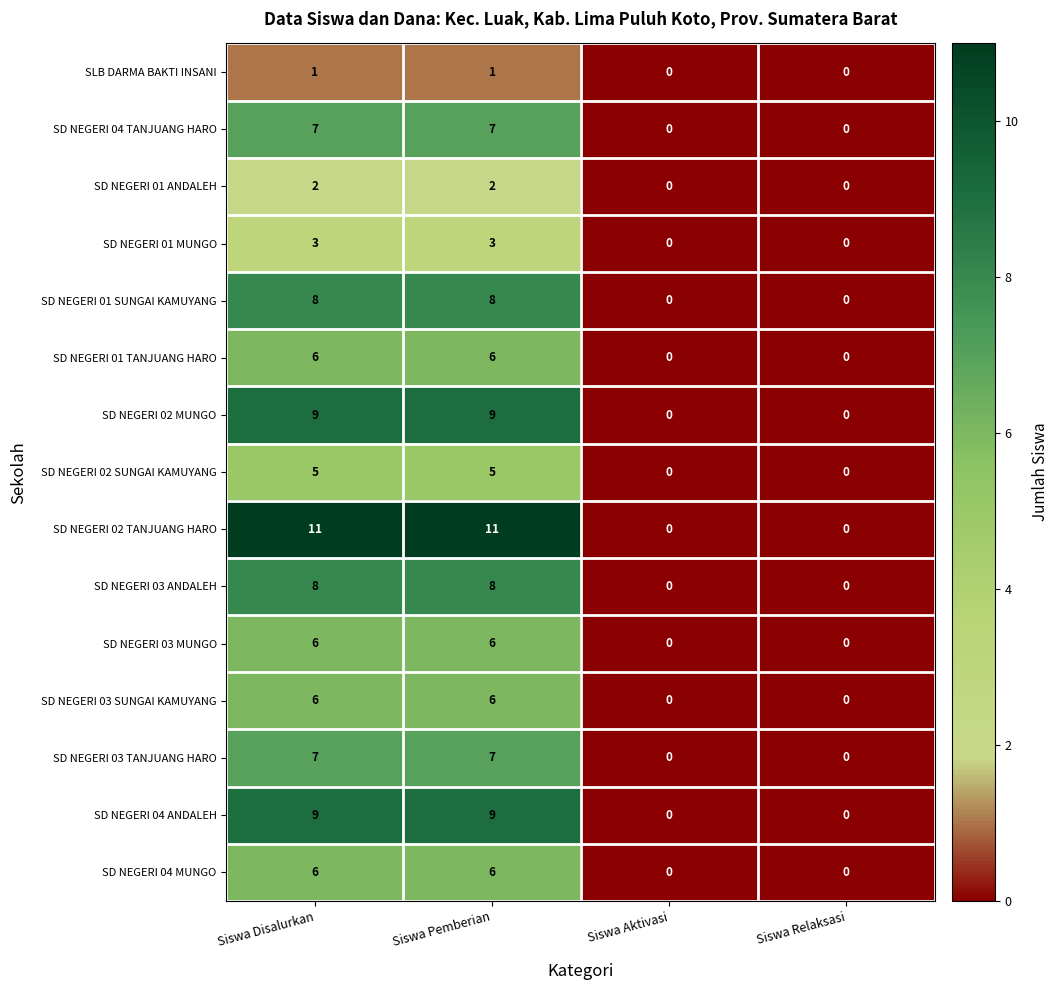

What is the total value across all series at Siswa Pemberian?

94